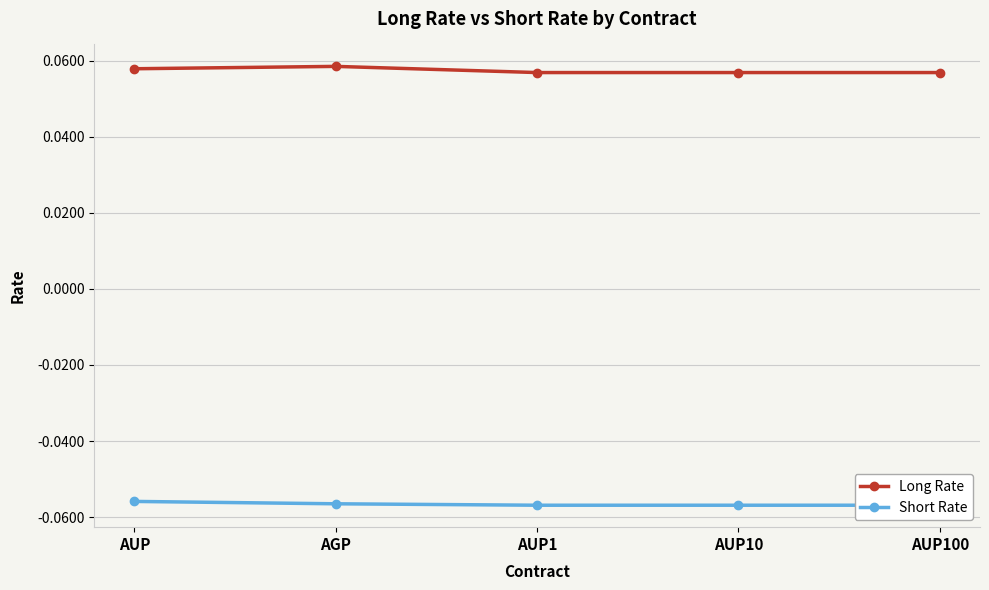

True or false: Long Rate and Short Rate intersect in this chart.

False